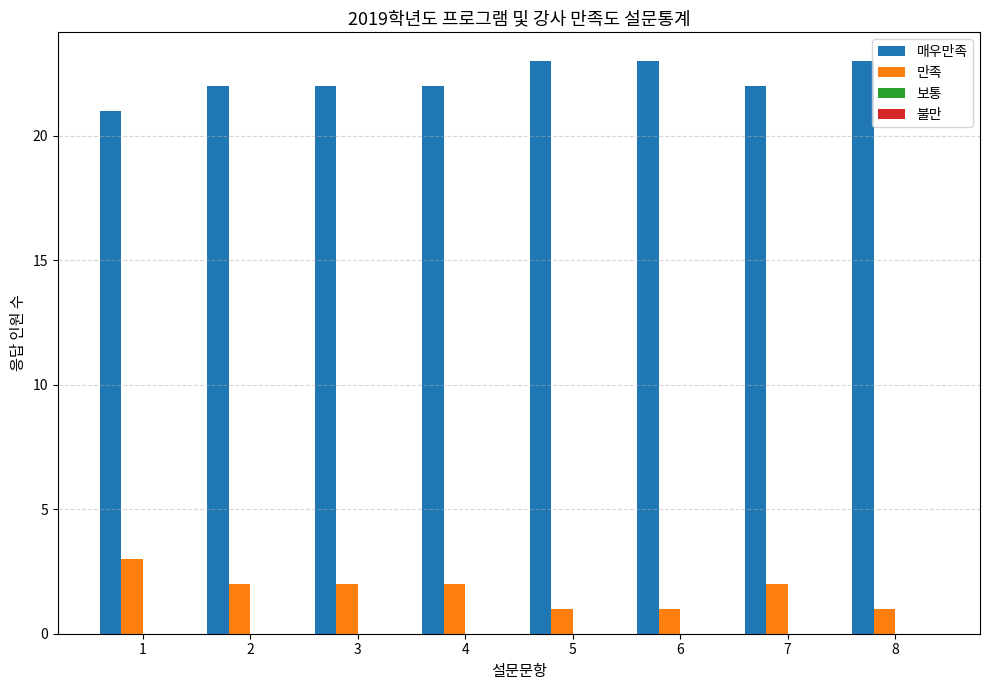

What is the maximum value for 만족?

3